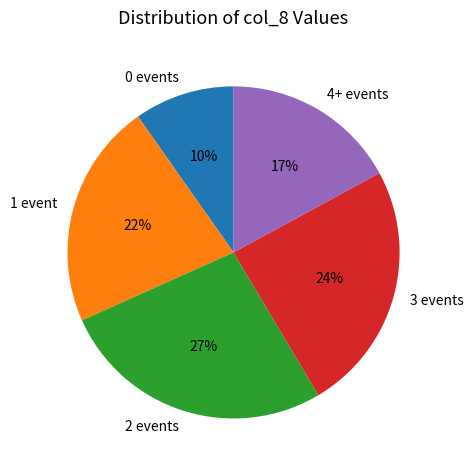

Do 2 events and 0 events together represent more than half of the pie?

No